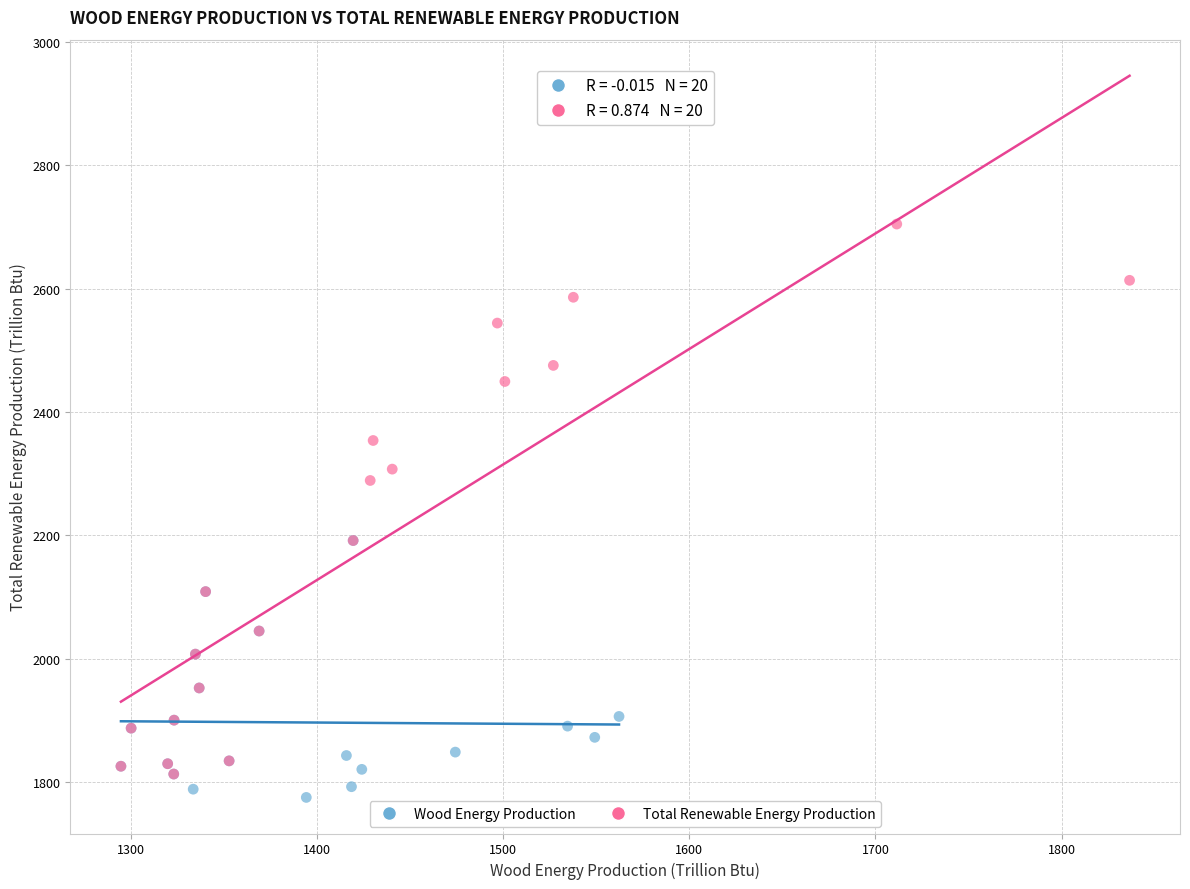

Which series reaches the maximum Y coordinate?

Total Renewable Energy Production